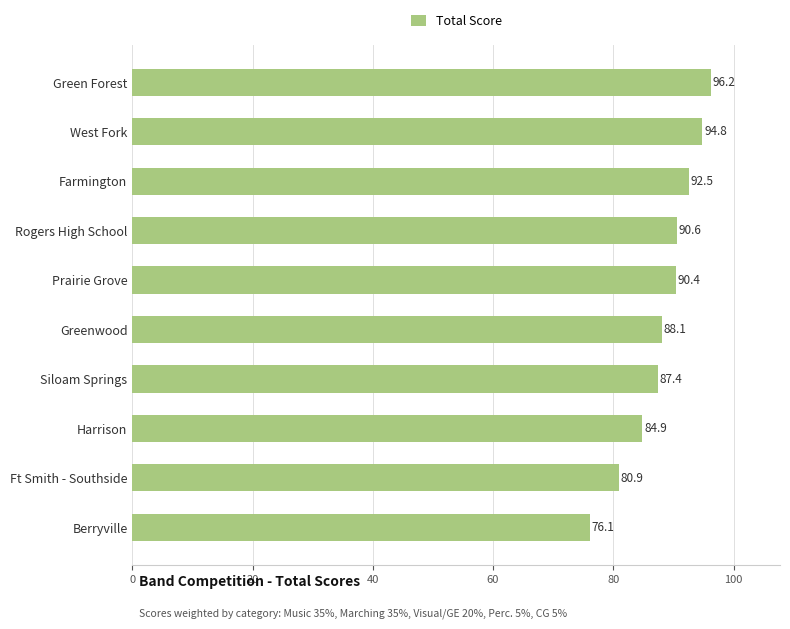

What is the sum of all values?

882.0